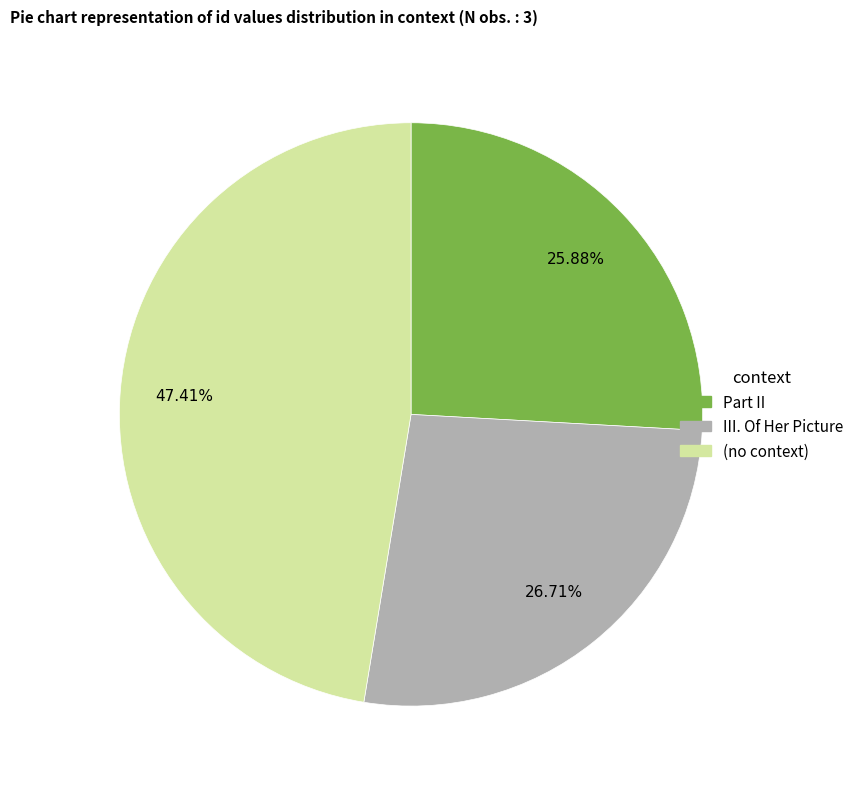

Count the number of slices in the pie.

3